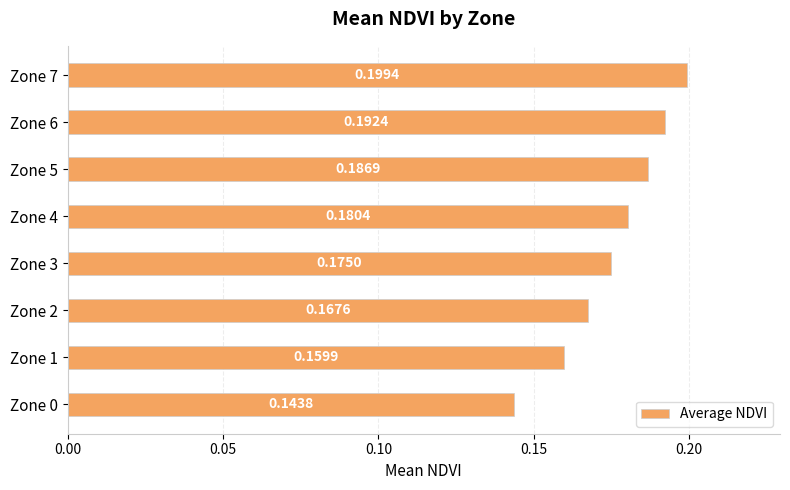

Are the bars grouped side by side (vs. stacked)?

No